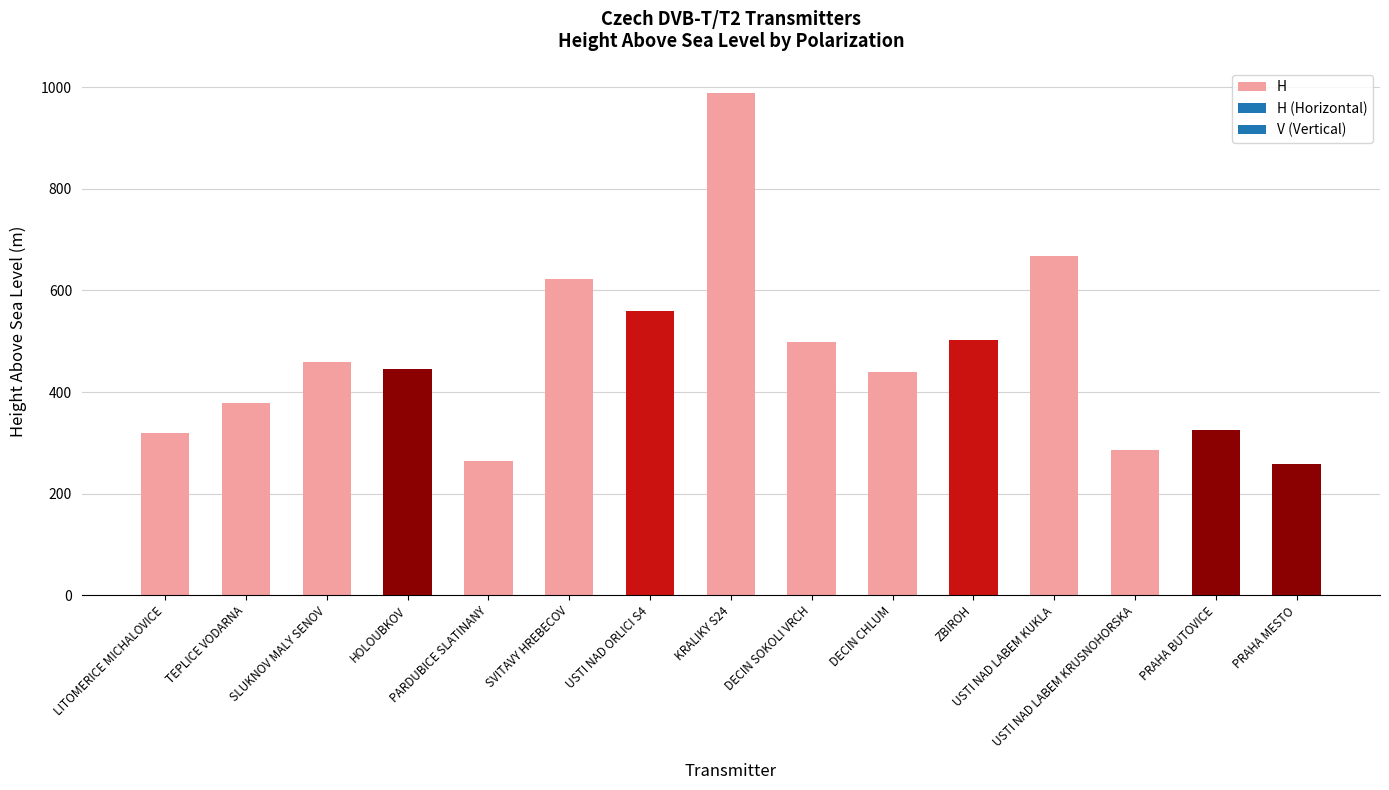

What is the difference between the maximum and second lowest values?

724